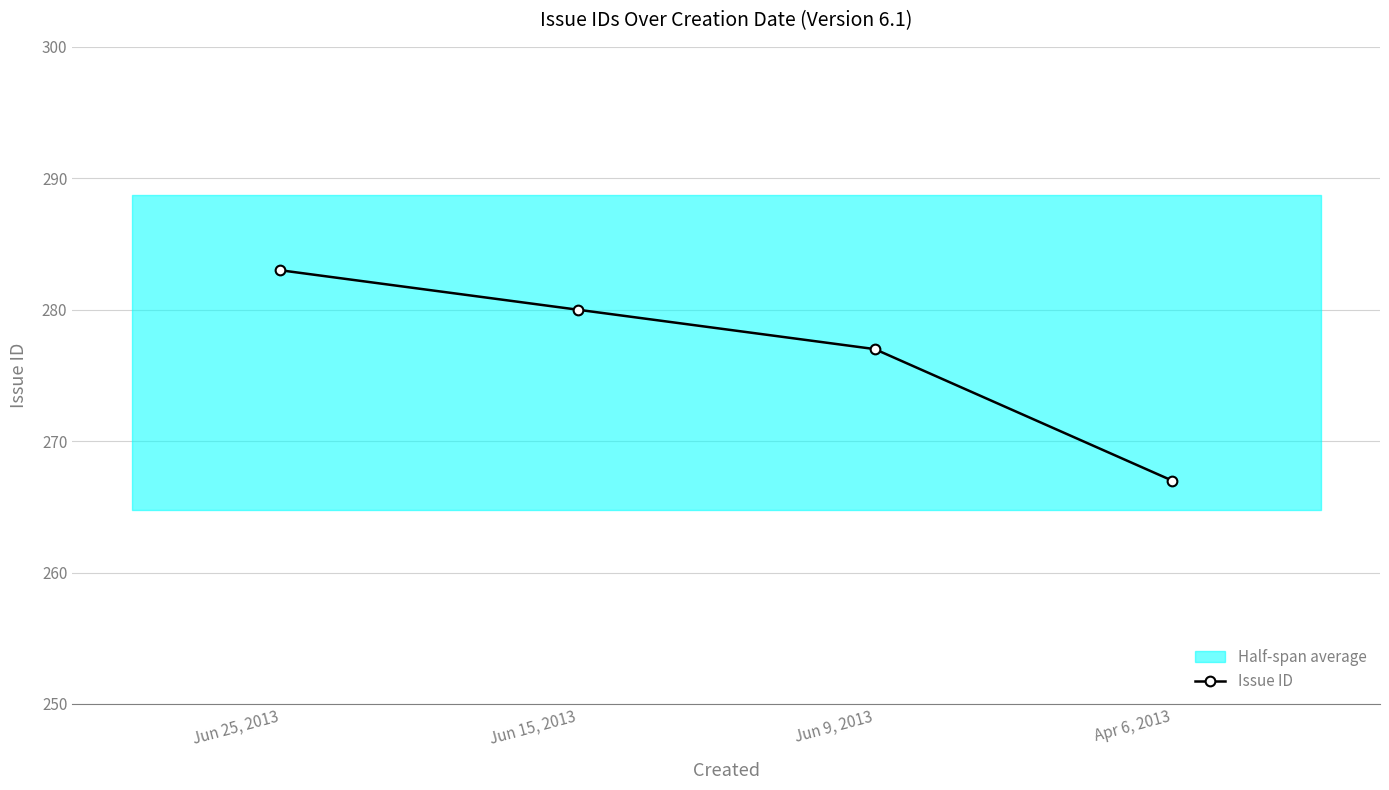

What is the minimum value shown in the chart?

267